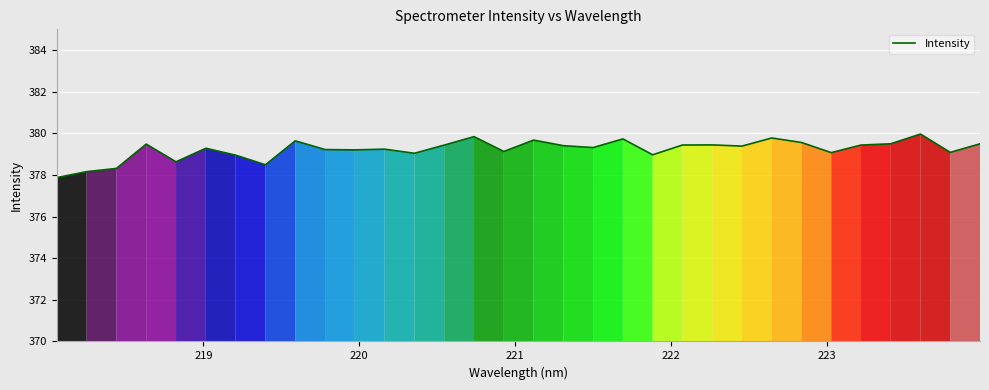

What is the difference between the maximum and minimum values?

2.1